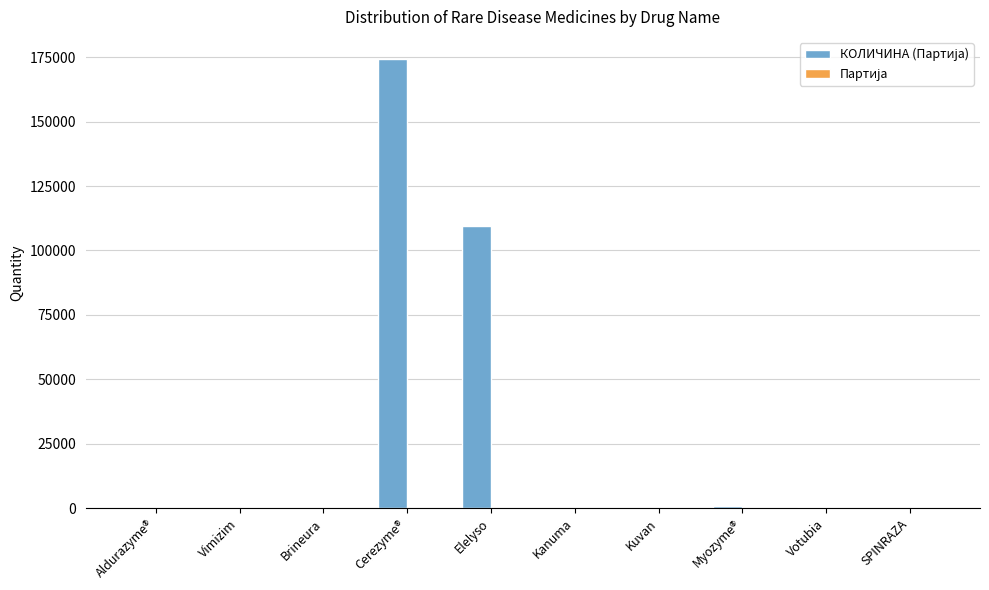

What is the greatest value displayed?

174200